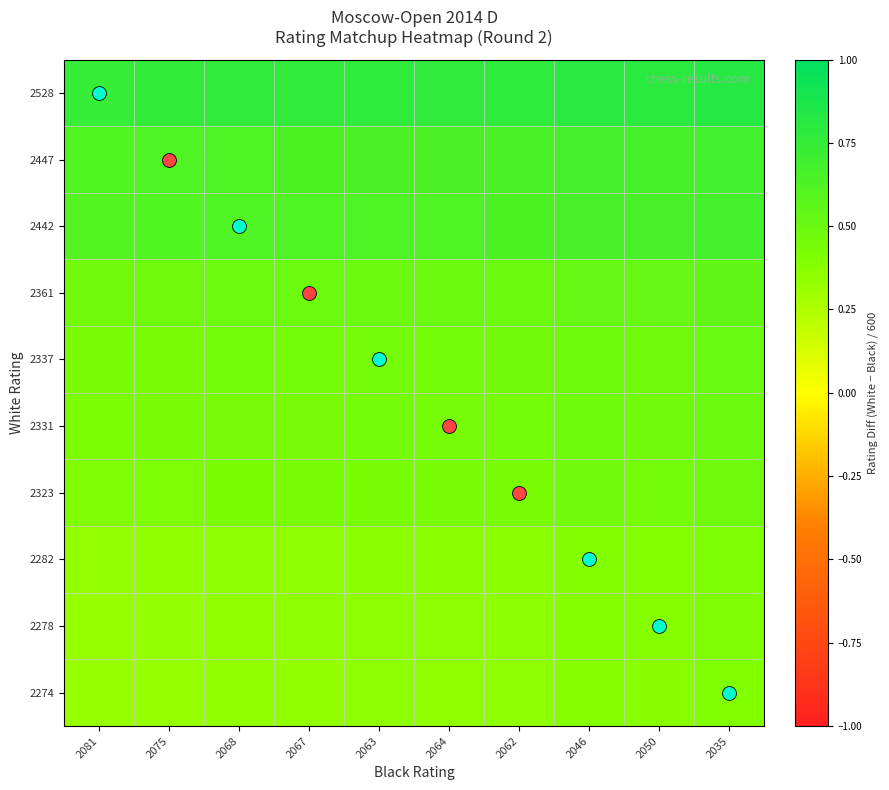

Reading left to right, what are all the values shown in this chart?

2528: 2081=0.7	2075=0.8	2068=0.8	2067=0.8	2063=0.8	2064=0.8	2062=0.8	2046=0.8	2050=0.8	2035=0.8
2447: 2081=0.6	2075=0.6	2068=0.6	2067=0.6	2063=0.6	2064=0.6	2062=0.6	2046=0.7	2050=0.7	2035=0.7
2442: 2081=0.6	2075=0.6	2068=0.6	2067=0.6	2063=0.6	2064=0.6	2062=0.6	2046=0.7	2050=0.7	2035=0.7
2361: 2081=0.5	2075=0.5	2068=0.5	2067=0.5	2063=0.5	2064=0.5	2062=0.5	2046=0.5	2050=0.5	2035=0.5
2337: 2081=0.4	2075=0.4	2068=0.4	2067=0.5	2063=0.5	2064=0.5	2062=0.5	2046=0.5	2050=0.5	2035=0.5
2331: 2081=0.4	2075=0.4	2068=0.4	2067=0.4	2063=0.4	2064=0.4	2062=0.4	2046=0.5	2050=0.5	2035=0.5
2323: 2081=0.4	2075=0.4	2068=0.4	2067=0.4	2063=0.4	2064=0.4	2062=0.4	2046=0.5	2050=0.5	2035=0.5
2282: 2081=0.3	2075=0.3	2068=0.4	2067=0.4	2063=0.4	2064=0.4	2062=0.4	2046=0.4	2050=0.4	2035=0.4
2278: 2081=0.3	2075=0.3	2068=0.3	2067=0.4	2063=0.4	2064=0.4	2062=0.4	2046=0.4	2050=0.4	2035=0.4
2274: 2081=0.3	2075=0.3	2068=0.3	2067=0.3	2063=0.4	2064=0.3	2062=0.4	2046=0.4	2050=0.4	2035=0.4